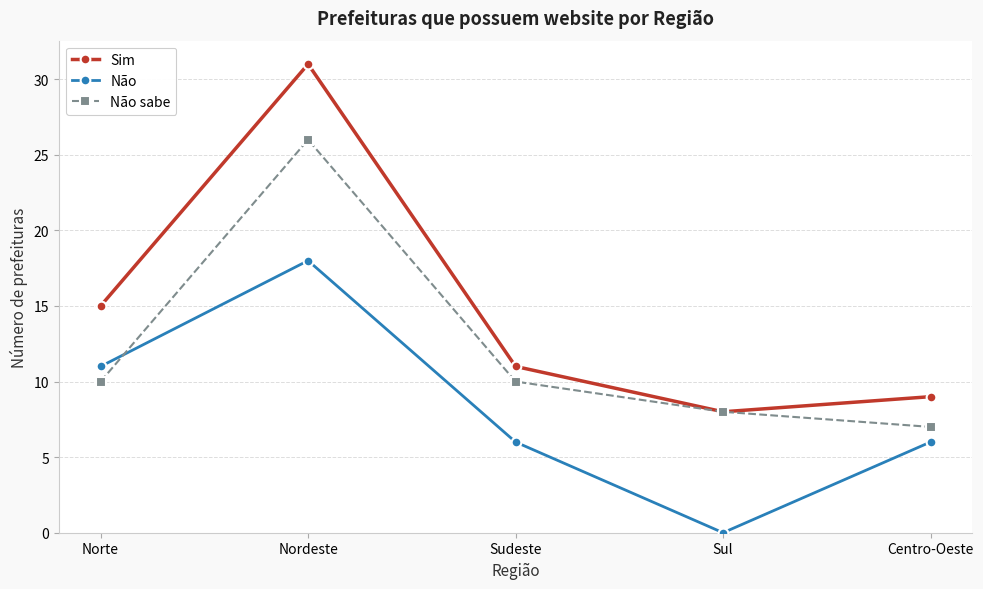

What are all the series names shown in the legend?

Sim, Não, Não sabe